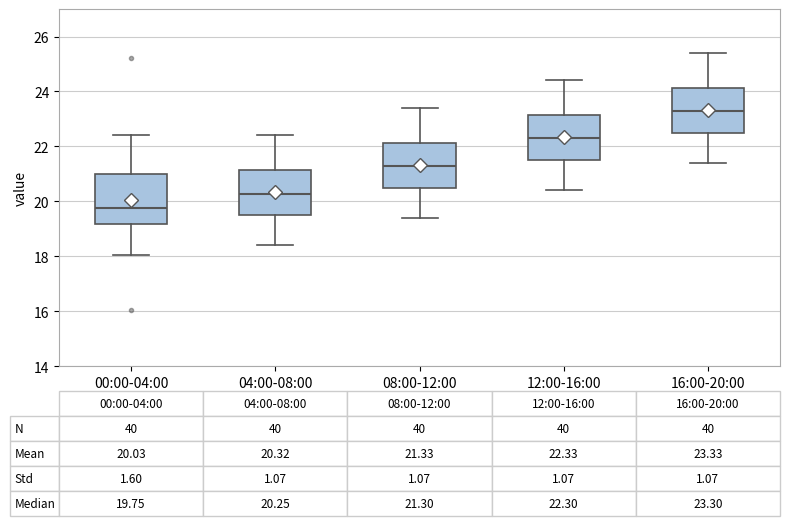

Which box's median line is the highest?

16:00-20:00